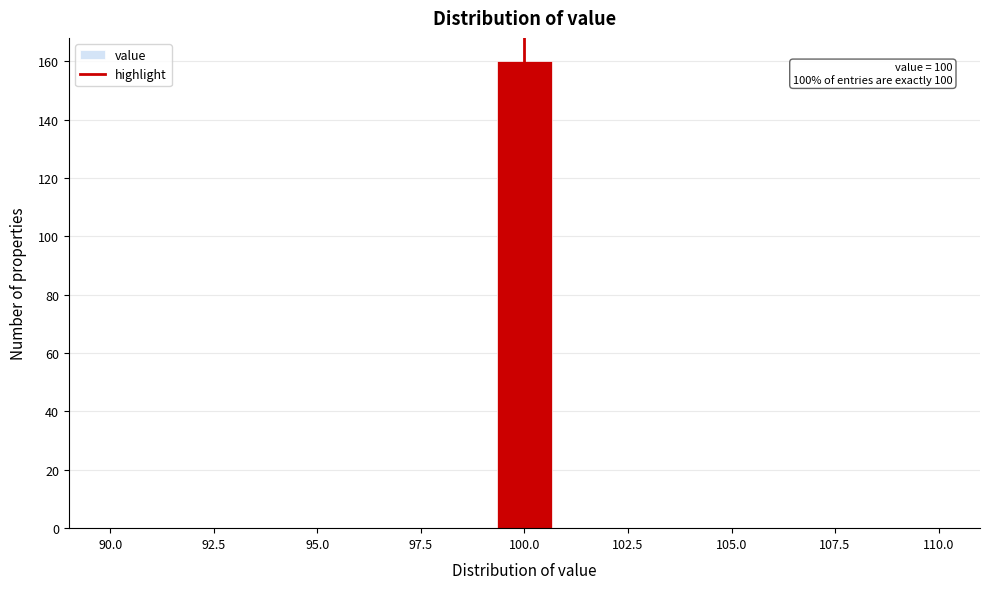

Read against the x-axis, roughly where is the centre of the tallest bar?

100.0